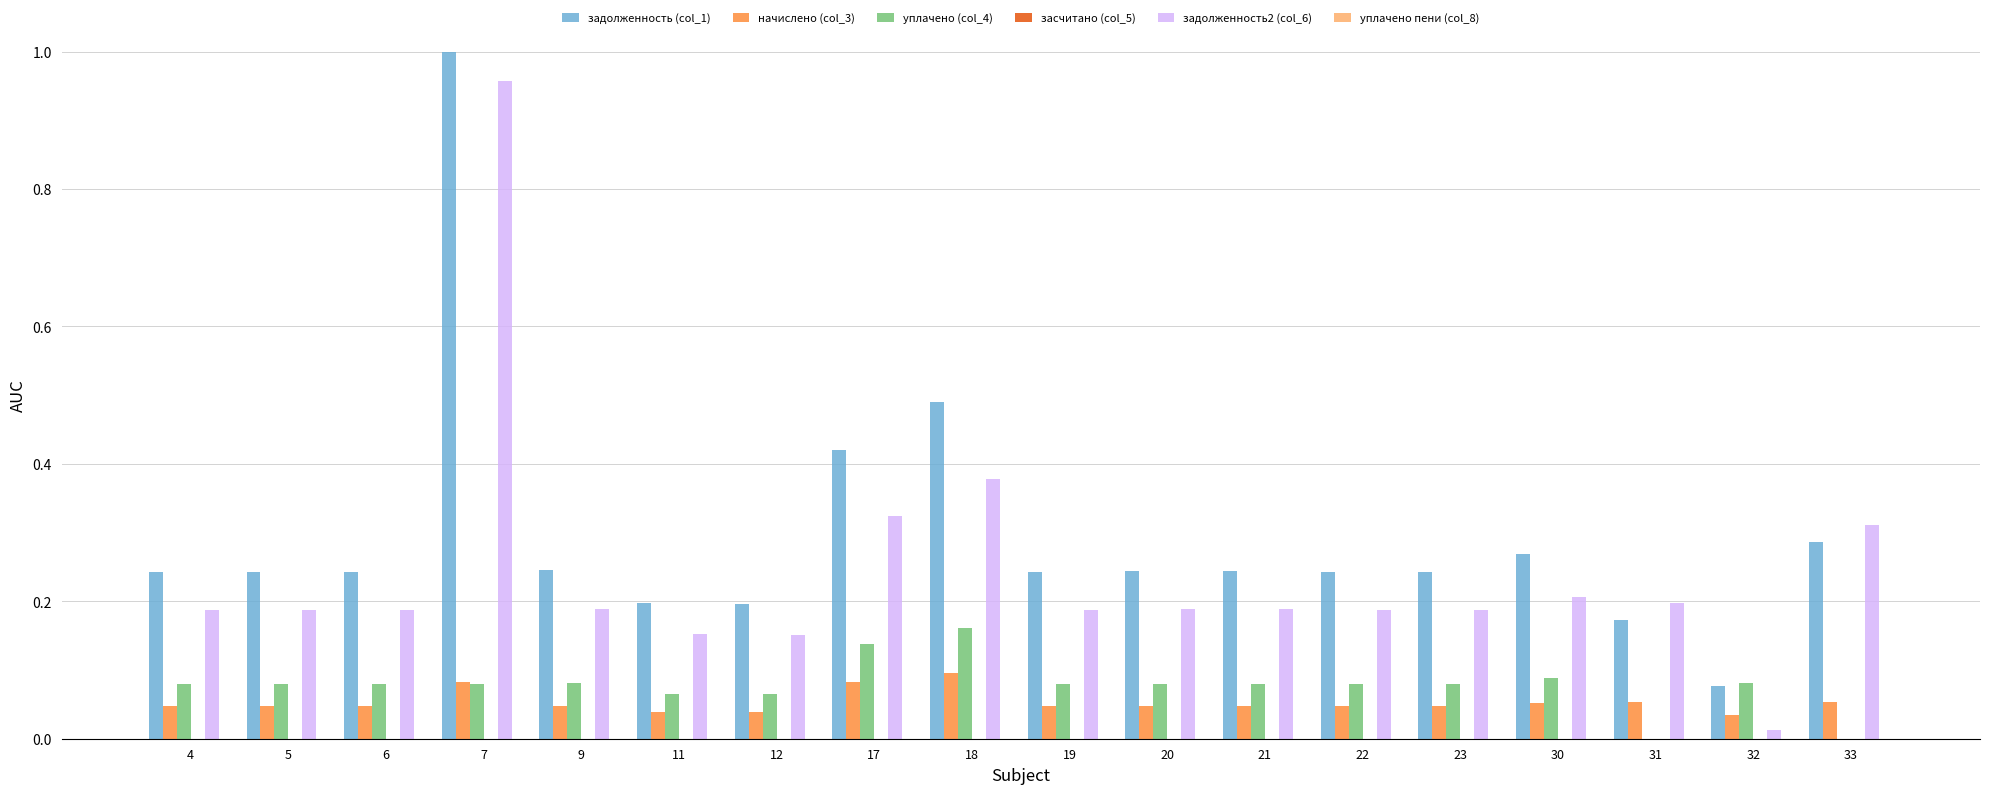

At which label does уплачено (col_4) reach its peak?

18